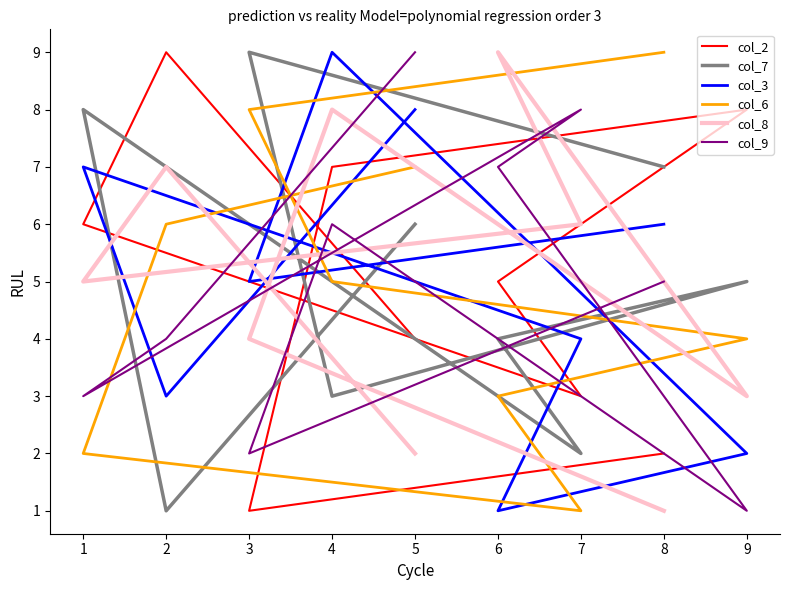

Where do col_6 and col_7 first cross each other?

2 and 1